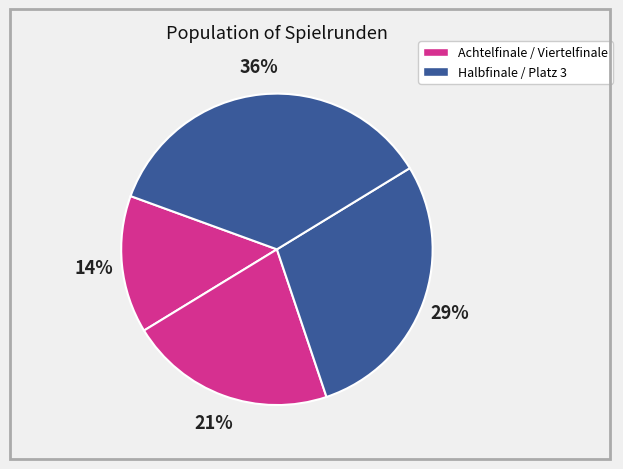

How many slices are in this pie chart?

4